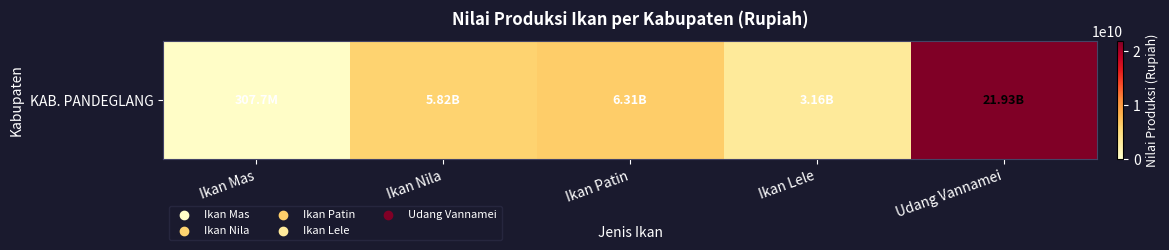

How many values exceed 5824762425?

2